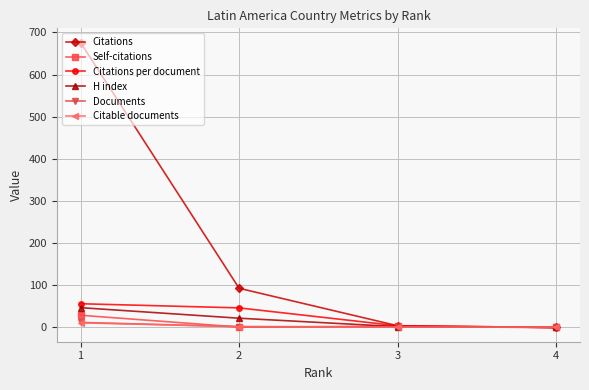

At which label does Citations per document reach its minimum?

4